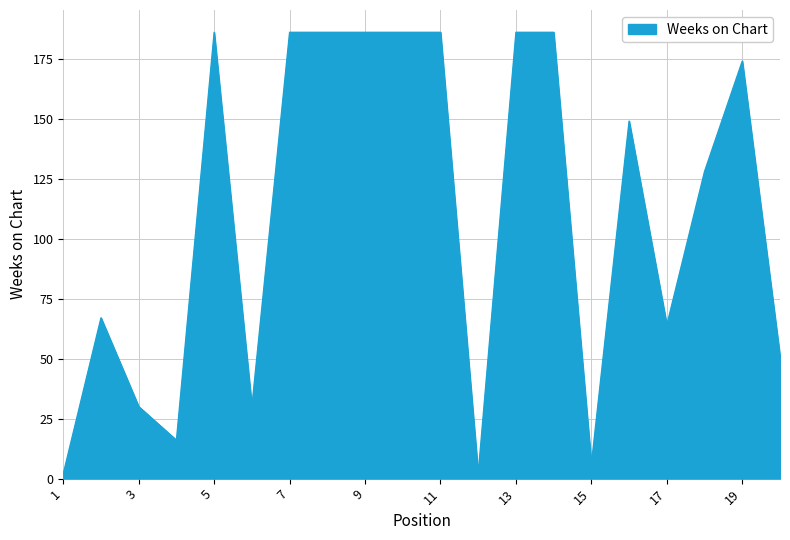

What is the difference between the maximum and minimum values?

184